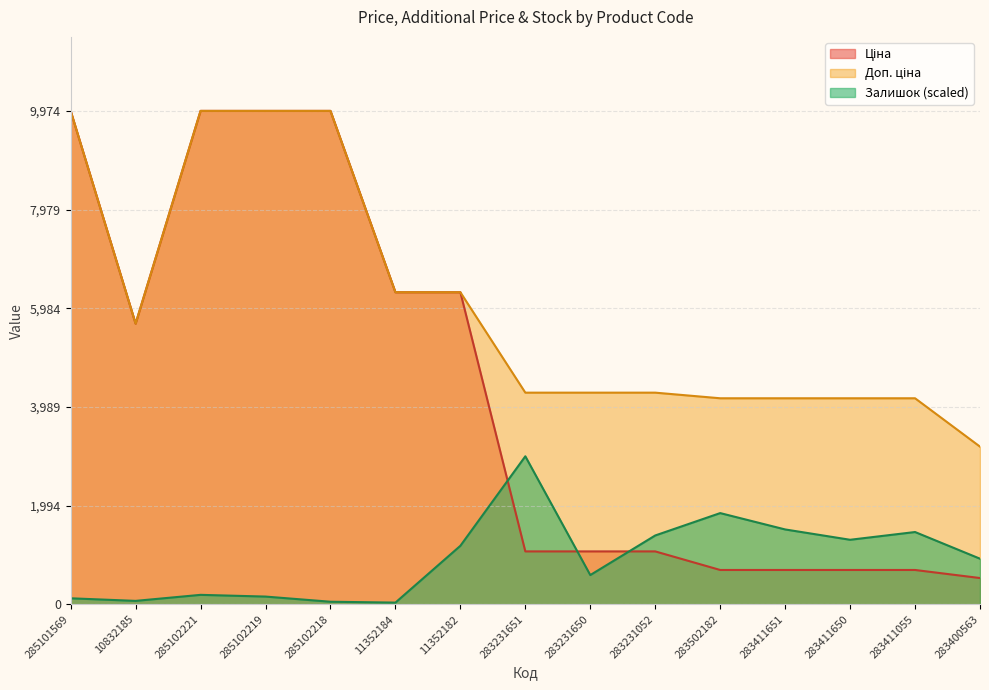

The value of Доп. ціна at 283411651 is 1396.6. True or false?

False